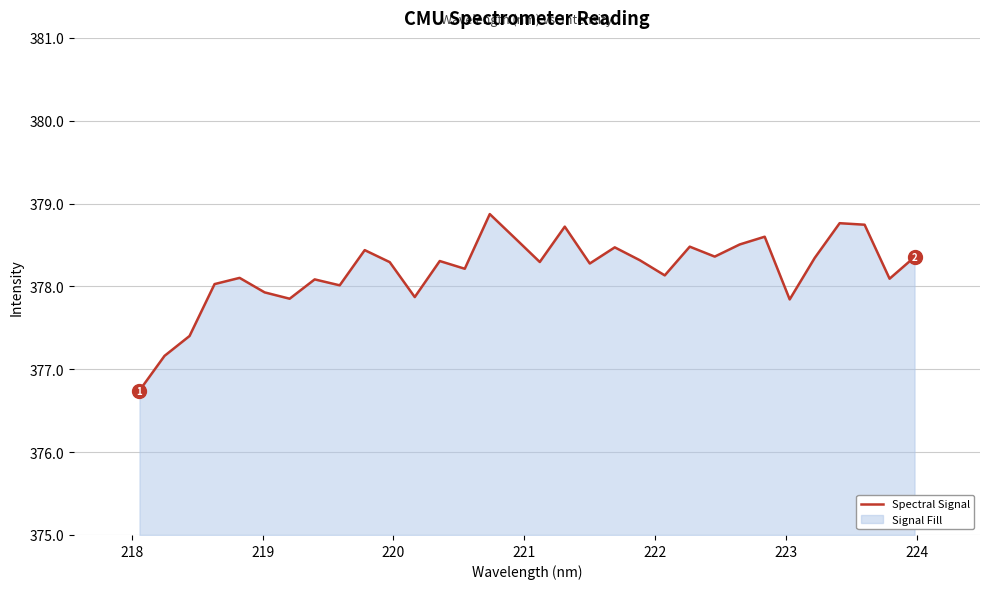

How many lines are shown in the chart?

1